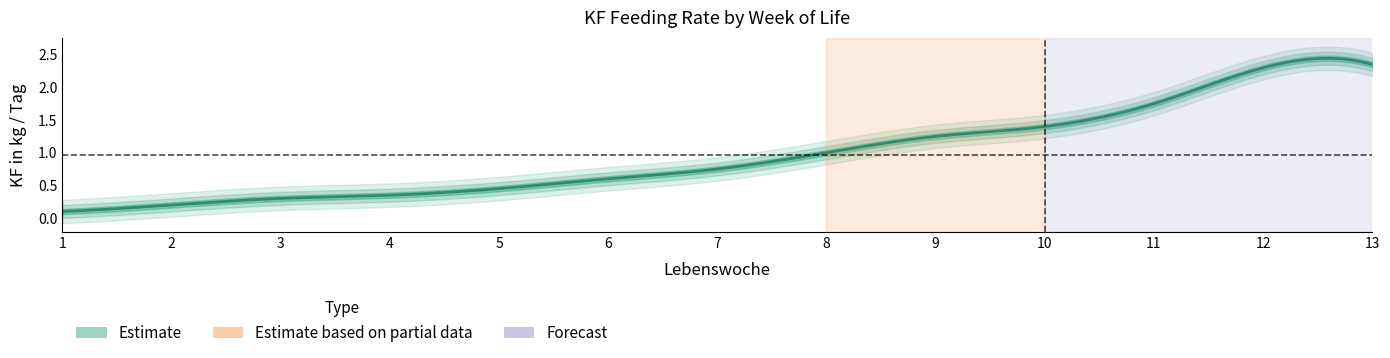

Read the value at 6.

0.6